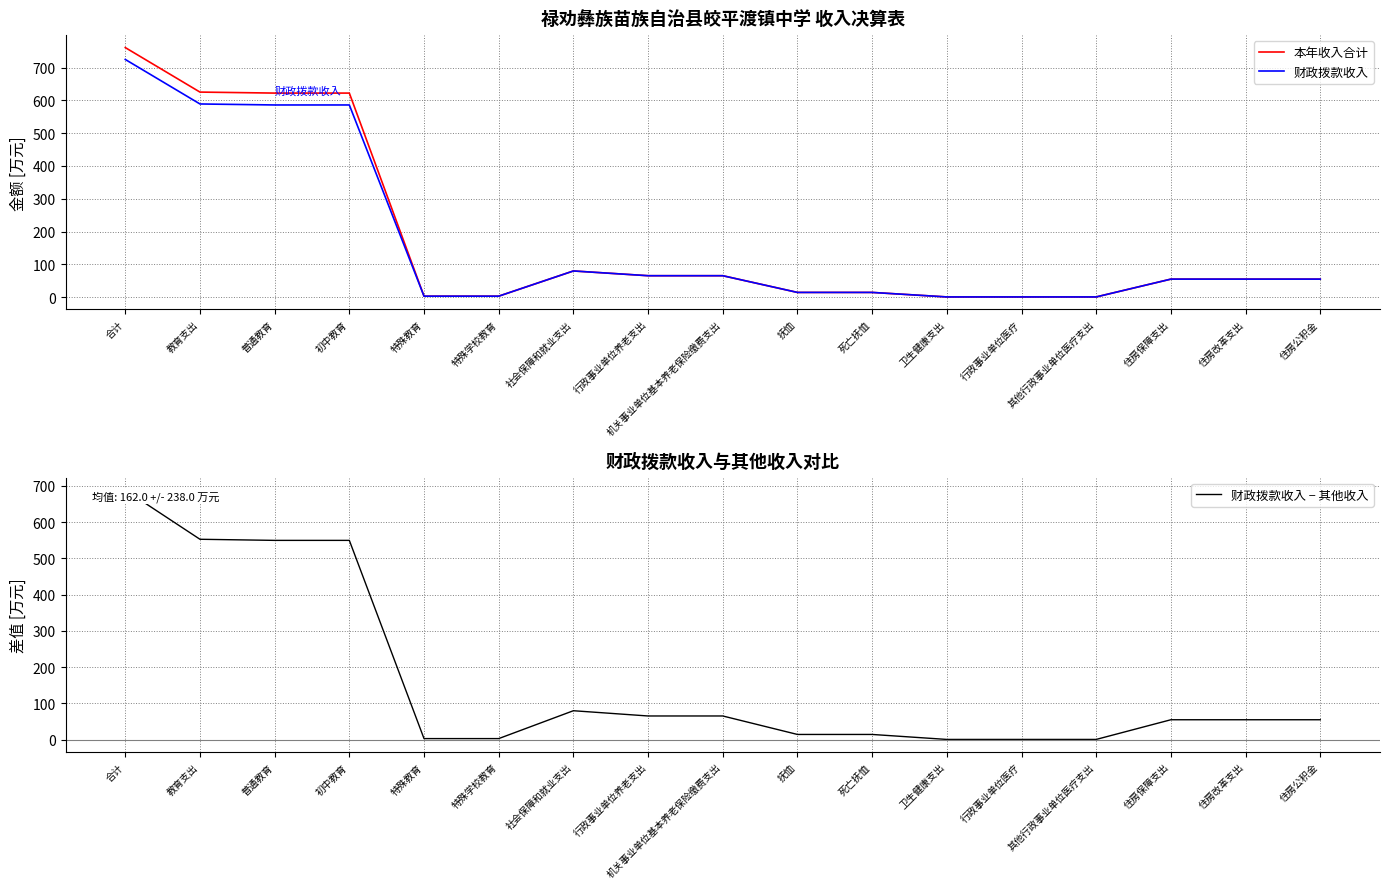

True or false: 财政拨款收入 and 财政拨款收入 − 其他收入 intersect in this chart.

False